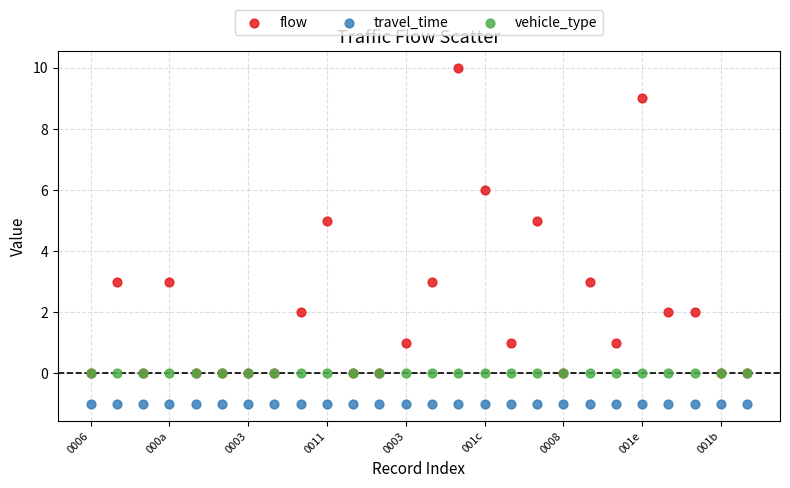

What are all the series names shown in the legend?

flow, travel_time, vehicle_type